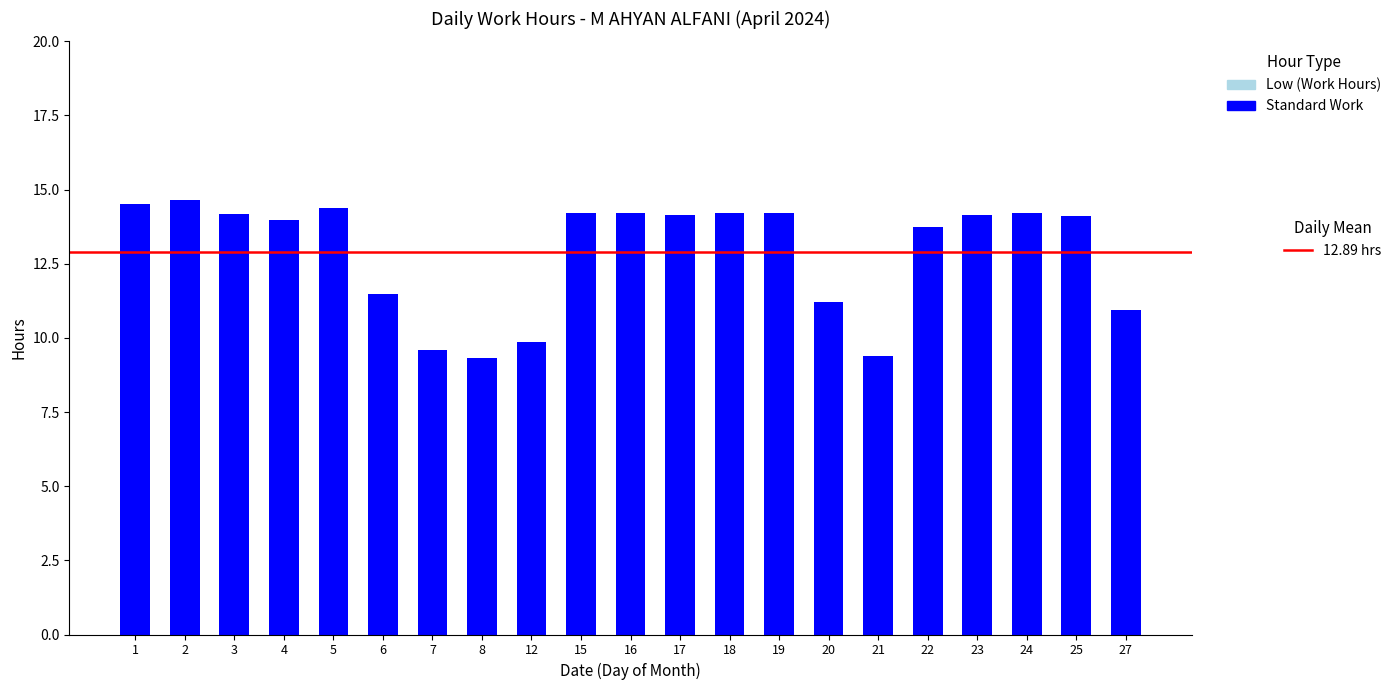

What is the approximate value at 24?

14.2